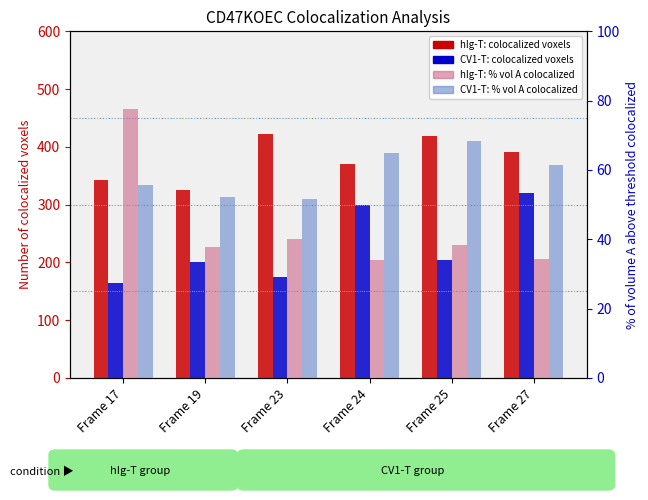

Reading left to right, transcribe all the data shown in this chart.

hIg-T colocalized voxels: Frame 17=342.0	Frame 19=325.0	Frame 23=422.0	Frame 24=370.0	Frame 25=419.0	Frame 27=391.0
CV1-T colocalized voxels: Frame 17=165.0	Frame 19=200.0	Frame 23=174.0	Frame 24=299.0	Frame 25=204.0	Frame 27=320.0
hIg-T % vol A colocalized: Frame 17=77.5	Frame 19=37.8	Frame 23=40.1	Frame 24=34.0	Frame 25=38.3	Frame 27=34.5
CV1-T % vol A colocalized: Frame 17=55.7	Frame 19=52.1	Frame 23=51.6	Frame 24=64.9	Frame 25=68.5	Frame 27=61.4